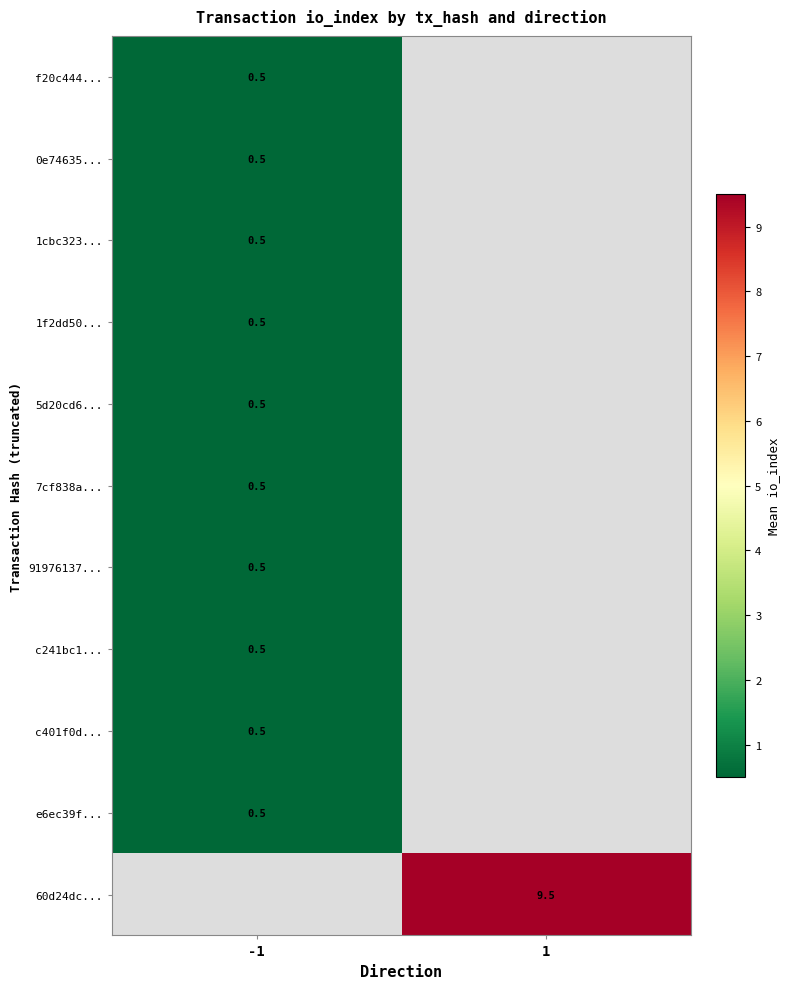

Is it true that 0e74635... equals 0.5 at -1?

True